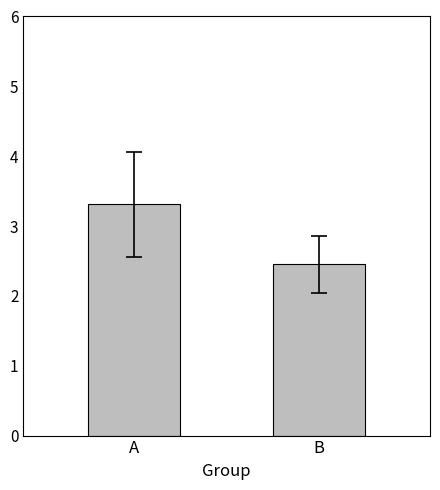

What is the sum of all values?

5.8